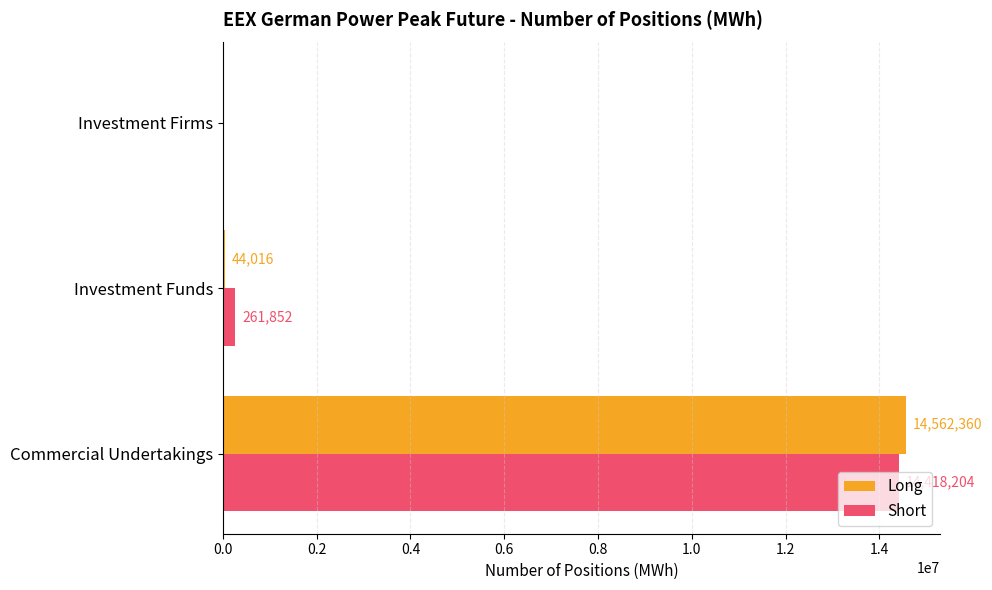

What are all the series names shown in the legend?

Long, Short